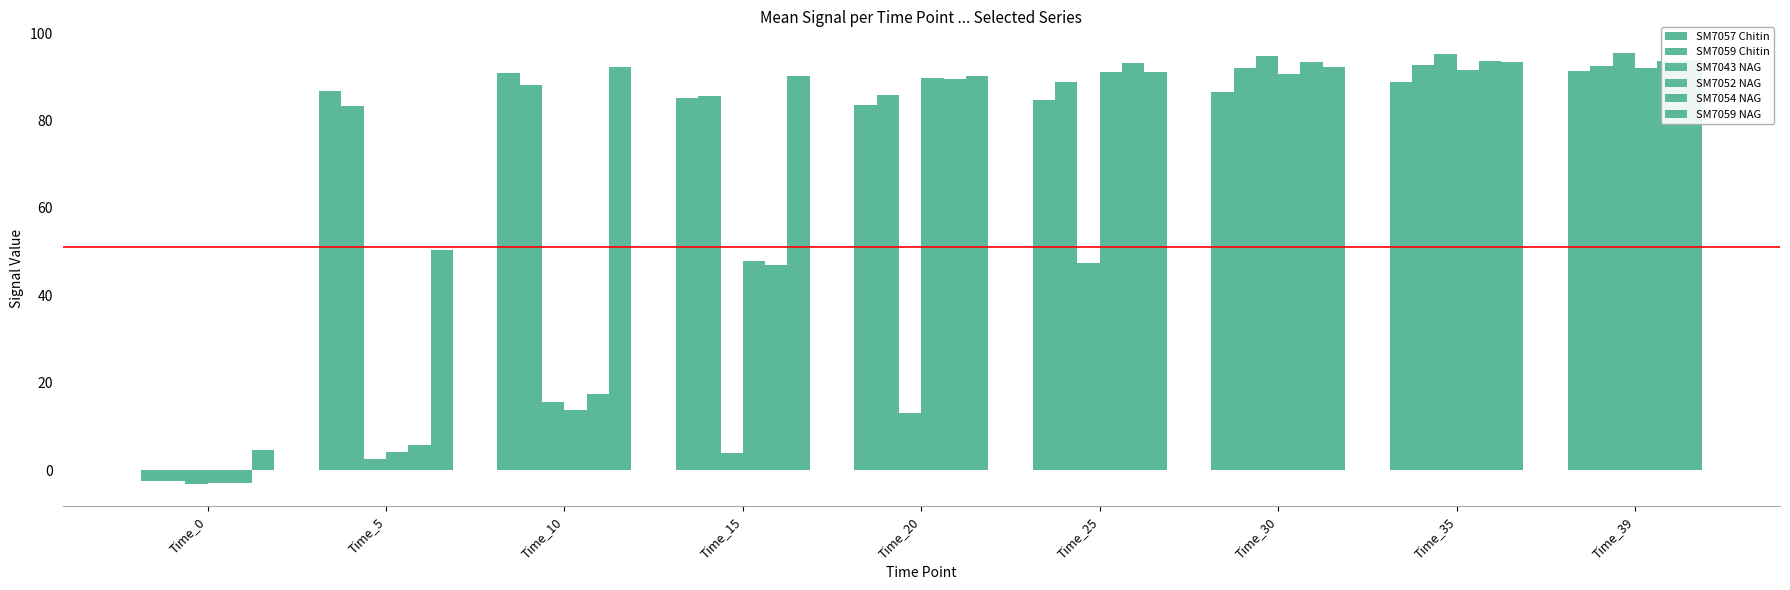

Reading left to right, list all the values displayed in this chart.

SM7057 Chitin: -2.5	86.8	90.9	85.2	83.6	84.6	86.4	88.7	91.4
SM7059 Chitin: -2.6	83.2	88.1	85.5	85.9	88.9	92.0	92.7	92.5
SM7043 NAG: -3.3	2.5	15.6	3.9	13.0	47.3	94.8	95.3	95.5
SM7052 NAG: -3.0	4.1	13.6	47.9	89.6	91.0	90.6	91.5	92.0
SM7054 NAG: -3.0	5.7	17.4	46.9	89.5	93.2	93.3	93.7	93.7
SM7059 NAG: 4.6	50.4	92.3	90.2	90.1	91.0	92.4	93.4	94.0